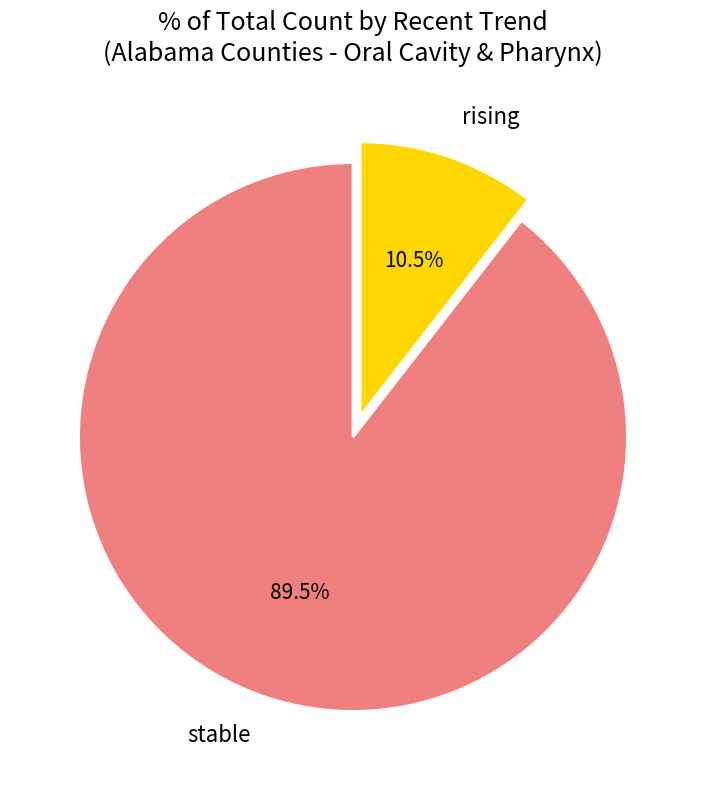

What is the ratio of the value at stable to the value at rising?

8.5